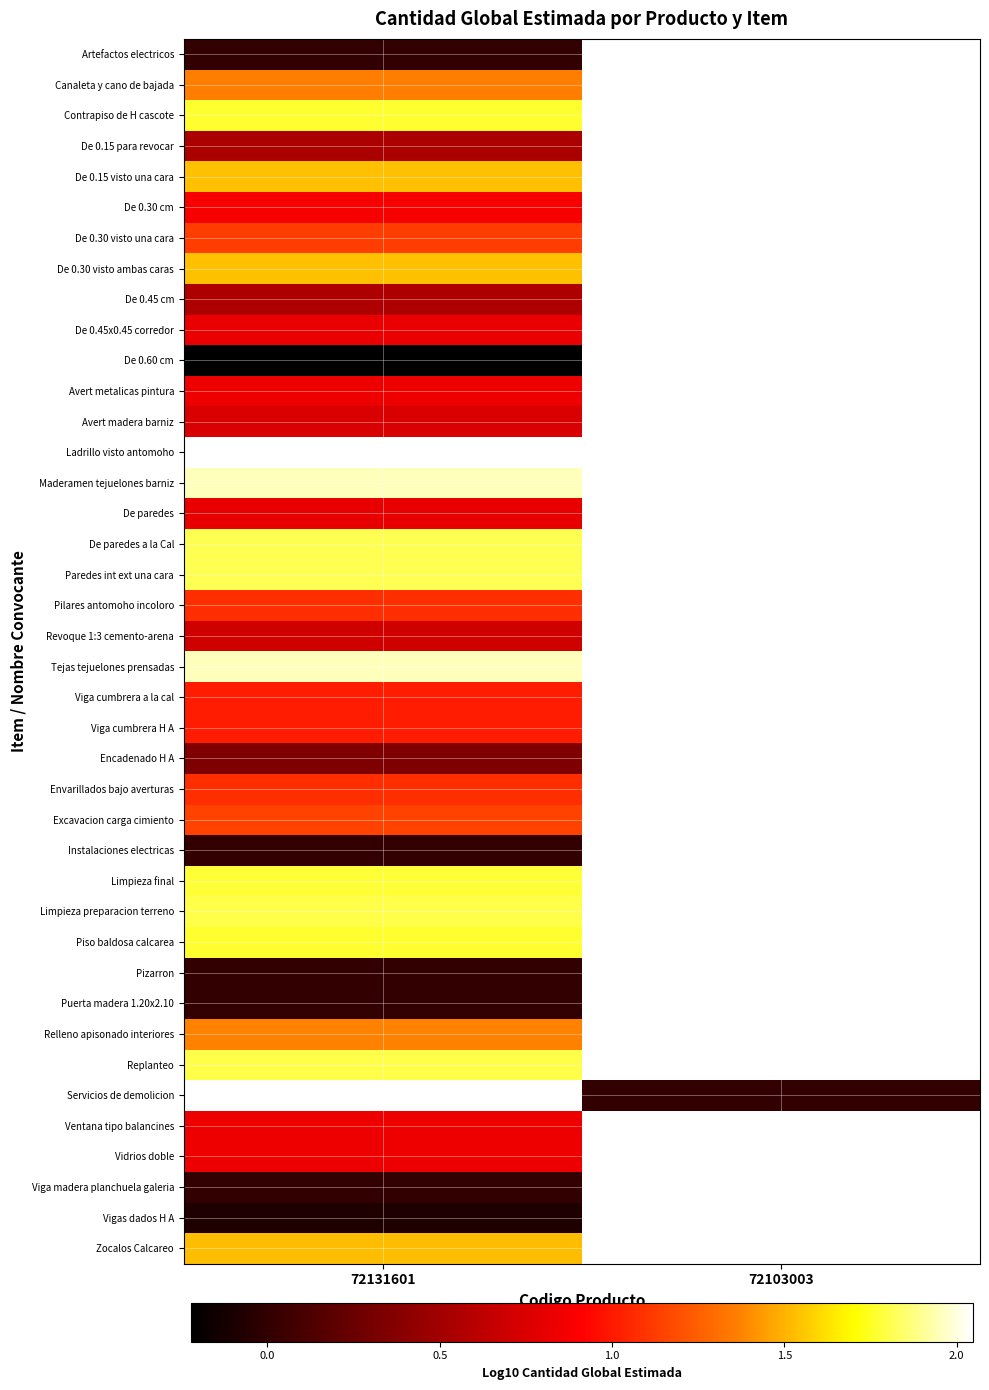

Count the number of categories in the chart.

2